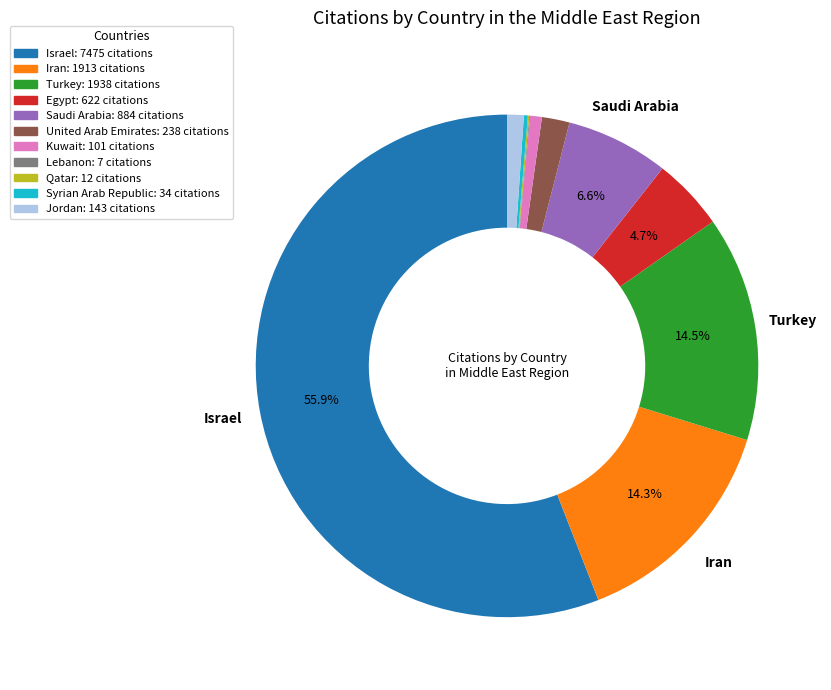

Approximately how many times larger is the value at Turkey: 1938 citations compared to Saudi Arabia: 884 citations?

2.2